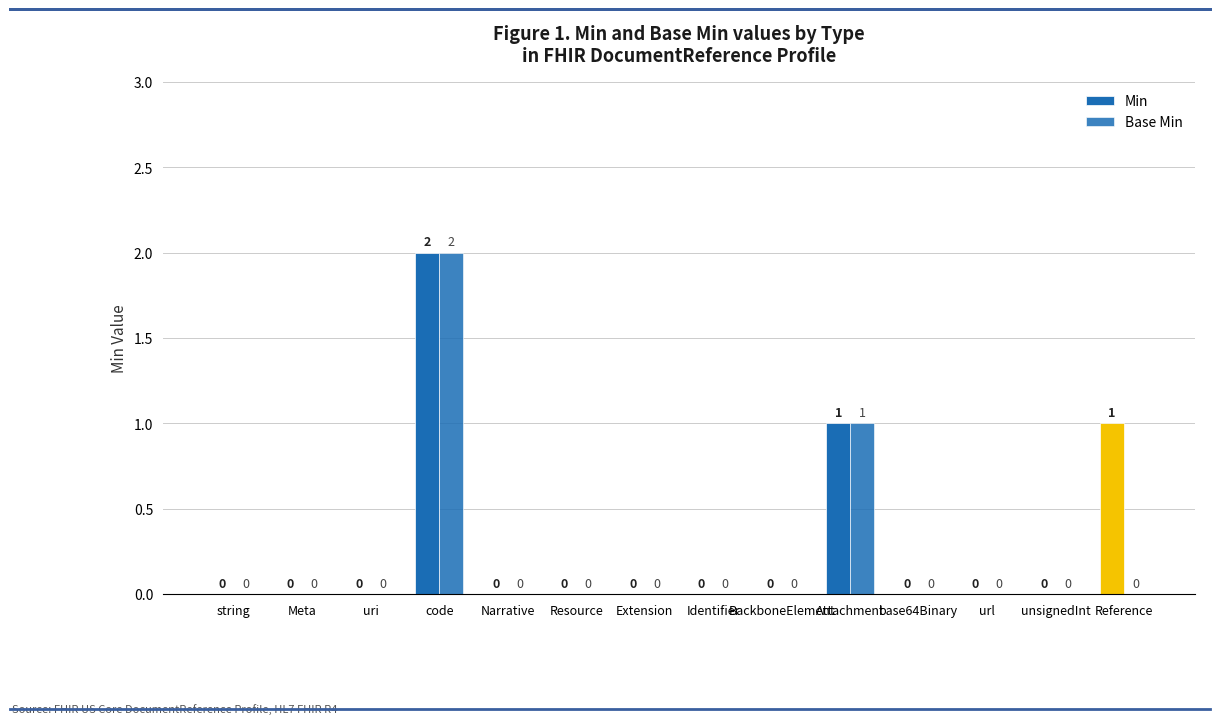

Is the value of Min at code greater than the value of Base Min at code?

No